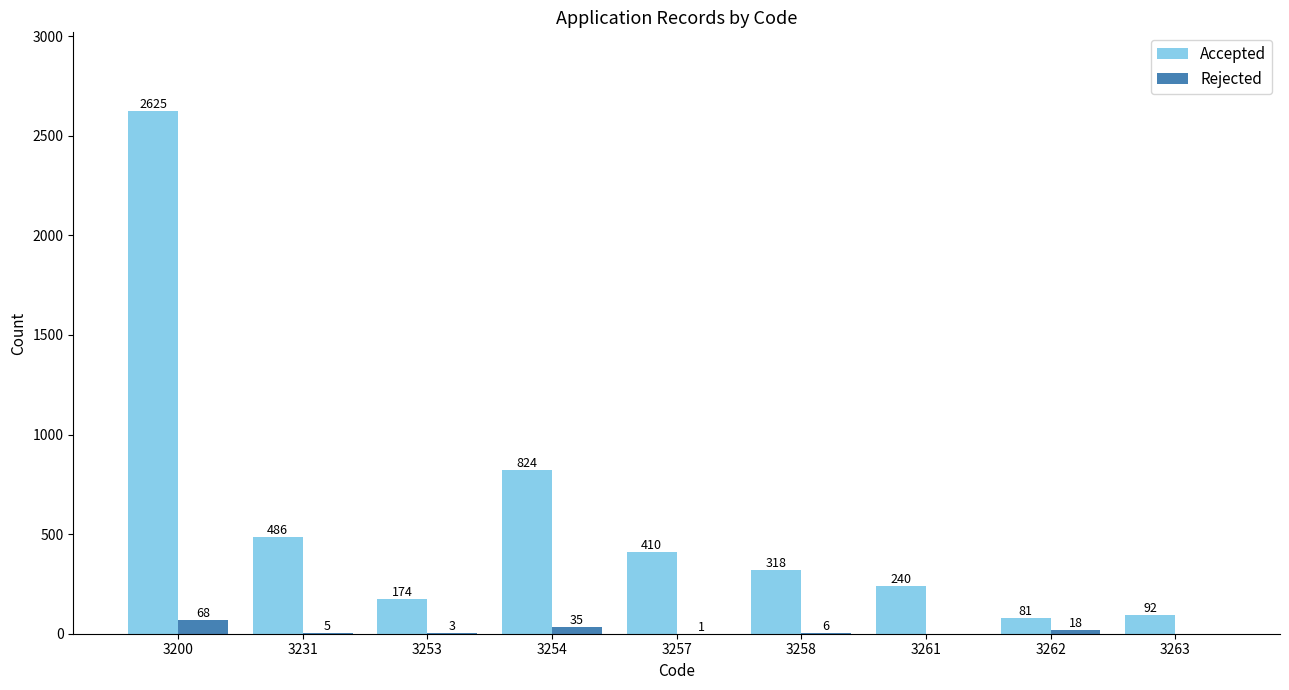

What is the total value across all series at 3254?

859